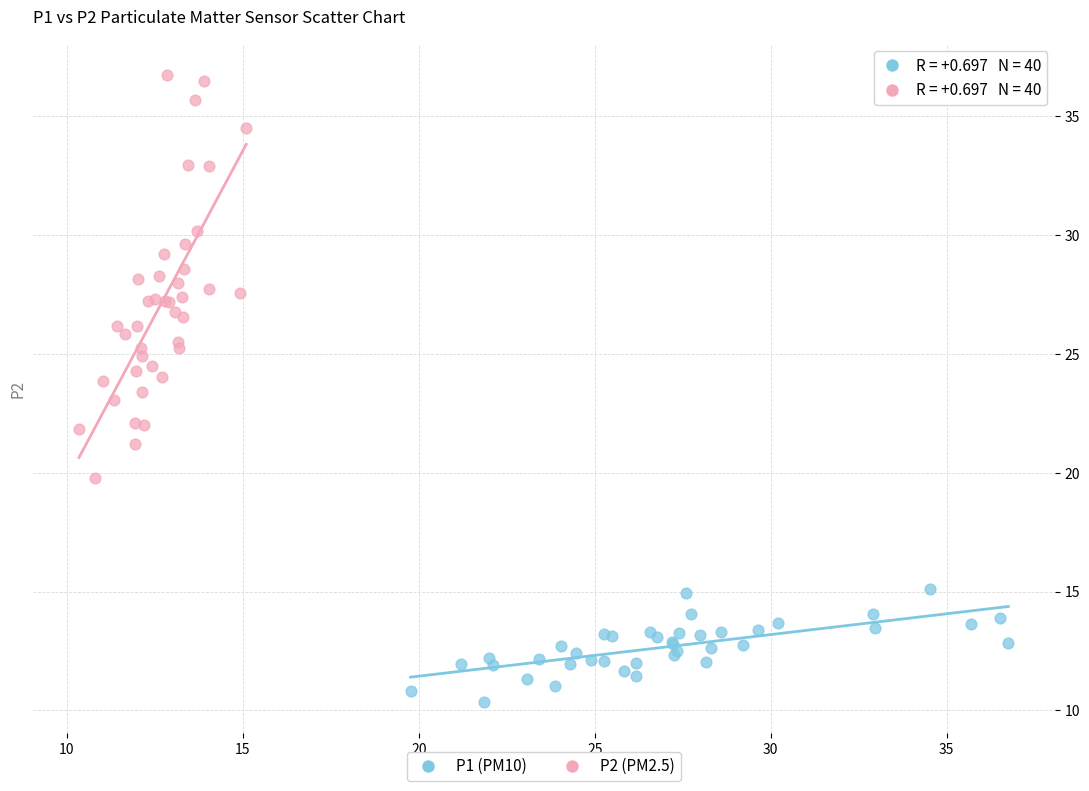

Which series contains the lowest Y value?

P1 (PM10)